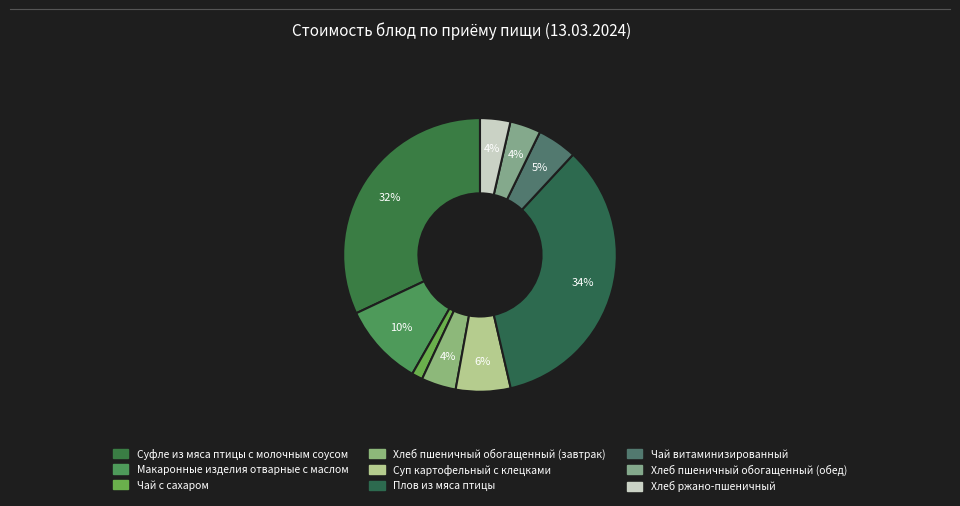

What is the change in value from Плов из мяса птицы to Чай витаминизированный?

-44.0